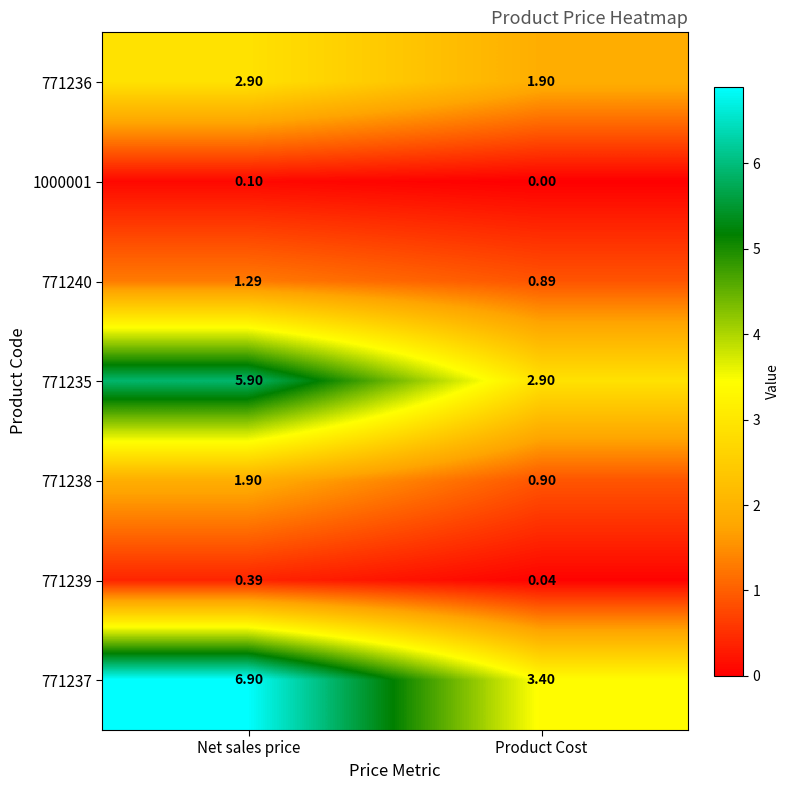

At which label is 771239 closest to 0?

Product Cost